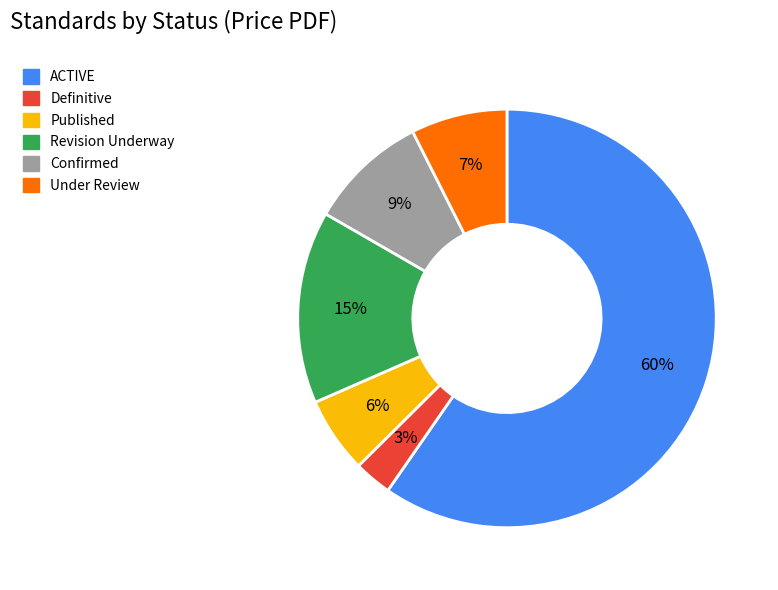

Does any single category account for the majority?

Yes